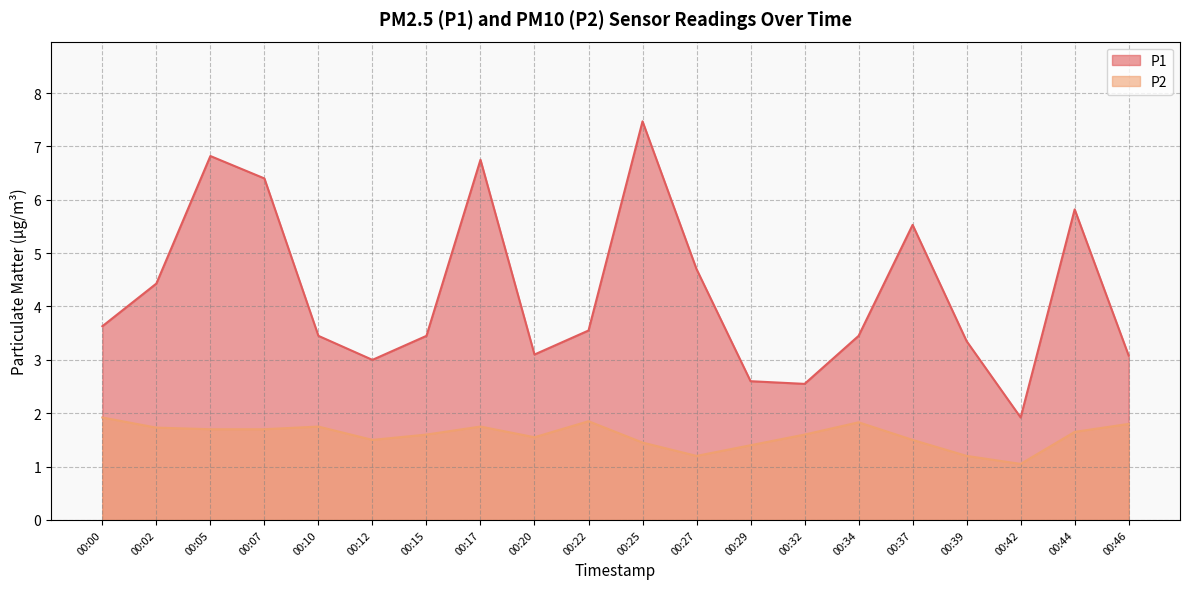

How many lines are shown in the chart?

2